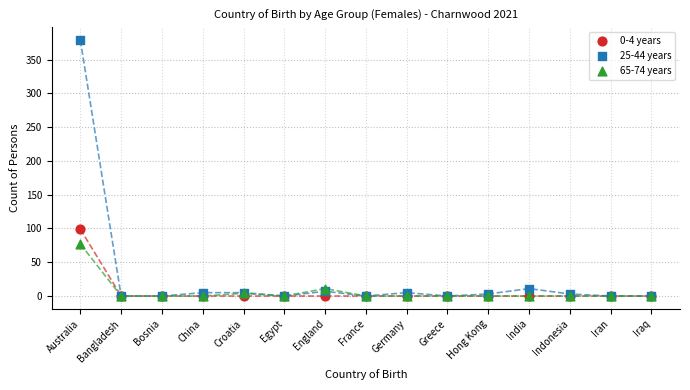

Across all series, what Y value is closest to 189?

99